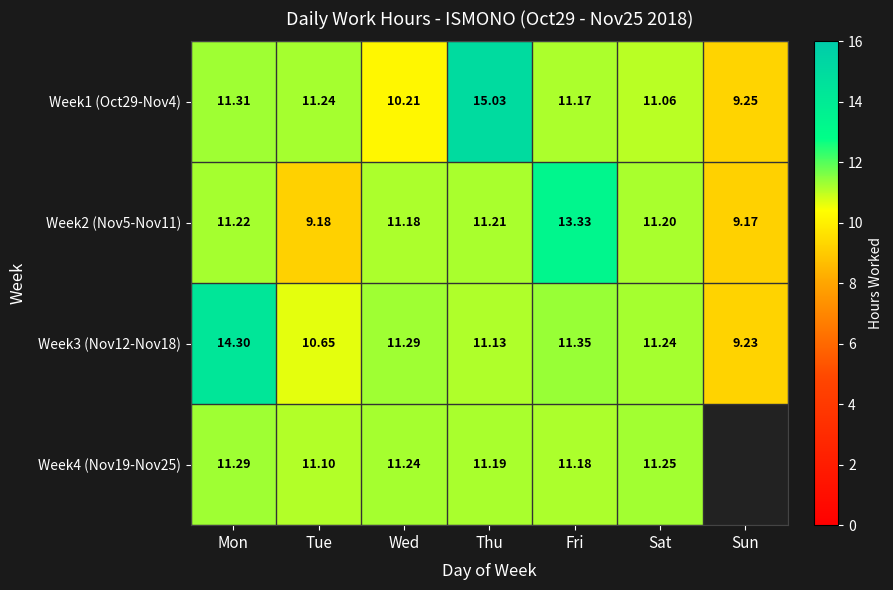

List the labels in order of Week1 (Oct29-Nov4) value, smallest first.

Sun, Wed, Sat, Fri, Tue, Mon, Thu